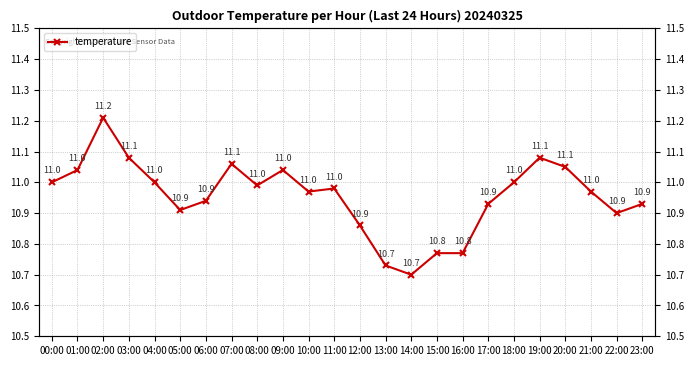

What is the value of the 5th point from the left?

11.0